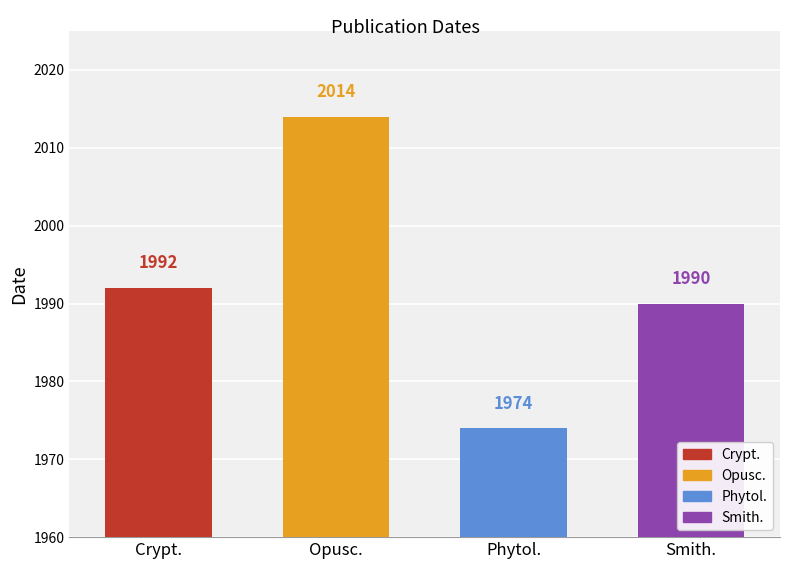

Which category has the lowest value across all series?

Phytol.